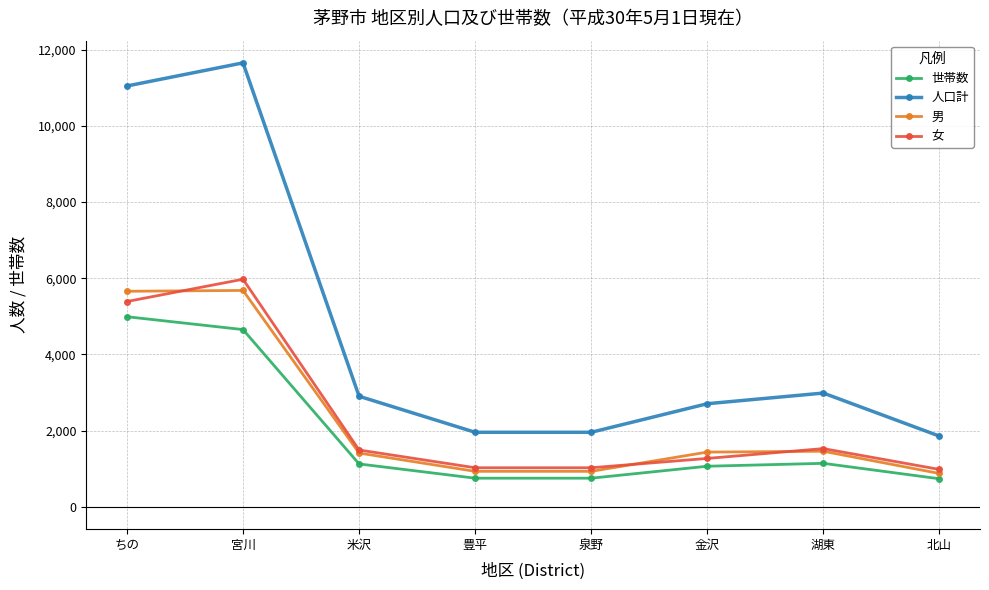

Is the value of 男 at 北山 greater than the value of 人口計 at 宮川?

No